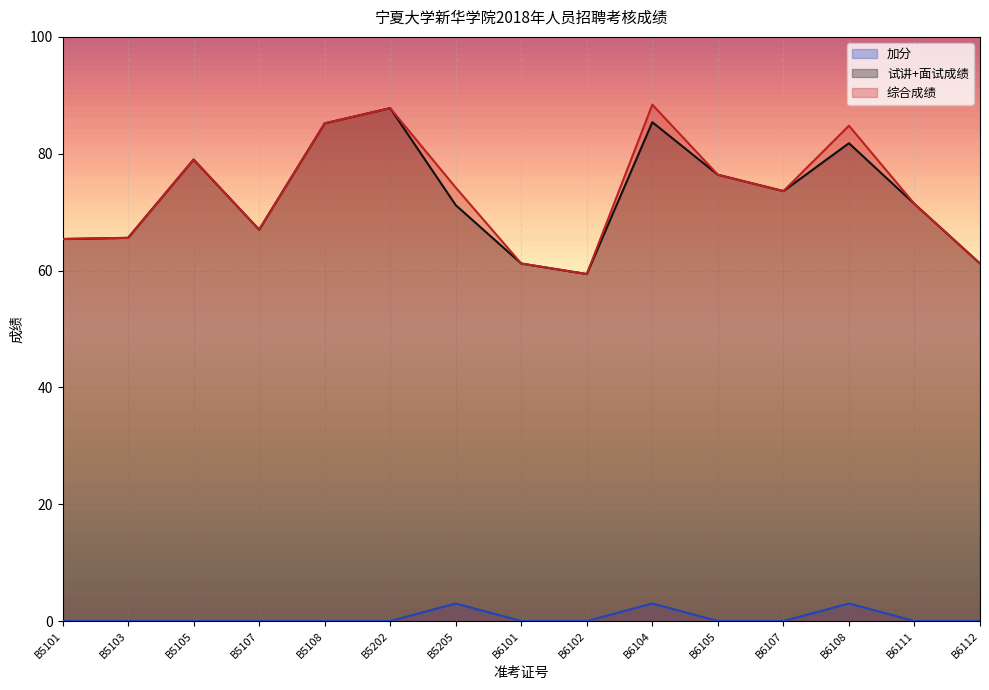

The value of 加分 at B5108 is 0.0. True or false?

True